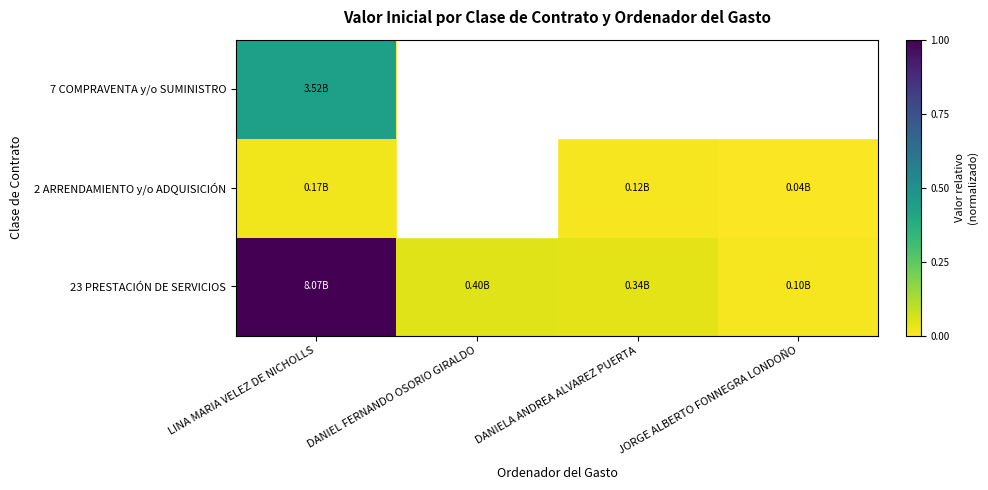

At which category is the sum across all series the highest?

LINA MARIA VELEZ DE NICHOLLS